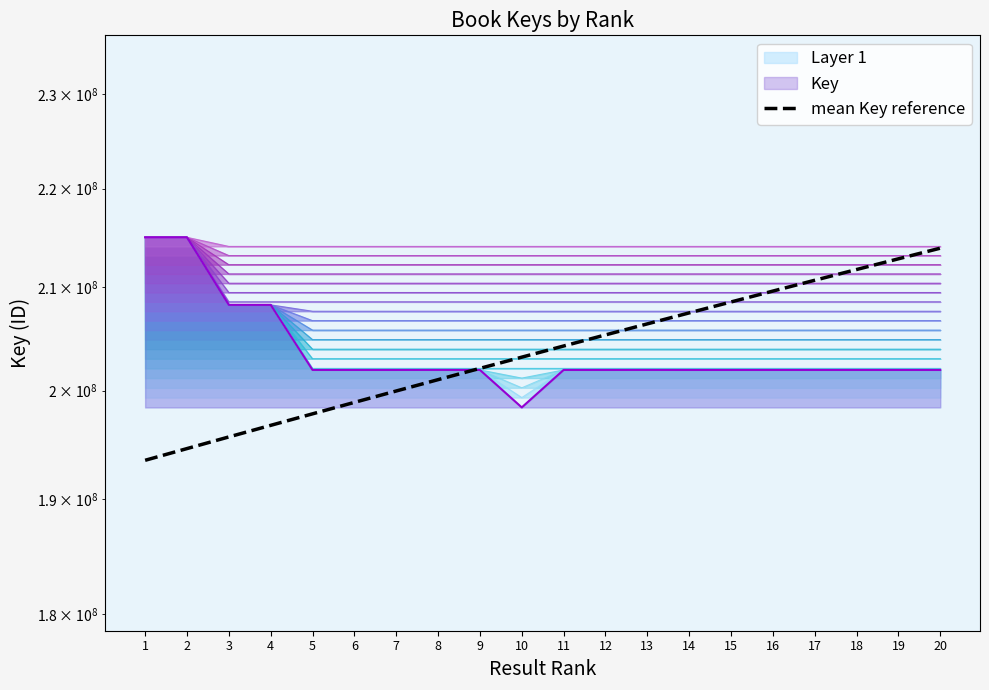

Reading right to left, transcribe all the data shown in this chart.

20=213904587.1	19=212832383.6	18=211760180.2	17=210687976.7	16=209615773.3	15=208543569.8	14=207471366.4	13=206399163.0	12=205326959.5	11=204254756.1	10=203182552.6	9=202110349.2	8=201038145.7	7=199965942.3	6=198893738.9	5=197821535.4	4=196749332.0	3=195677128.5	2=194604925.1	1=193532721.6